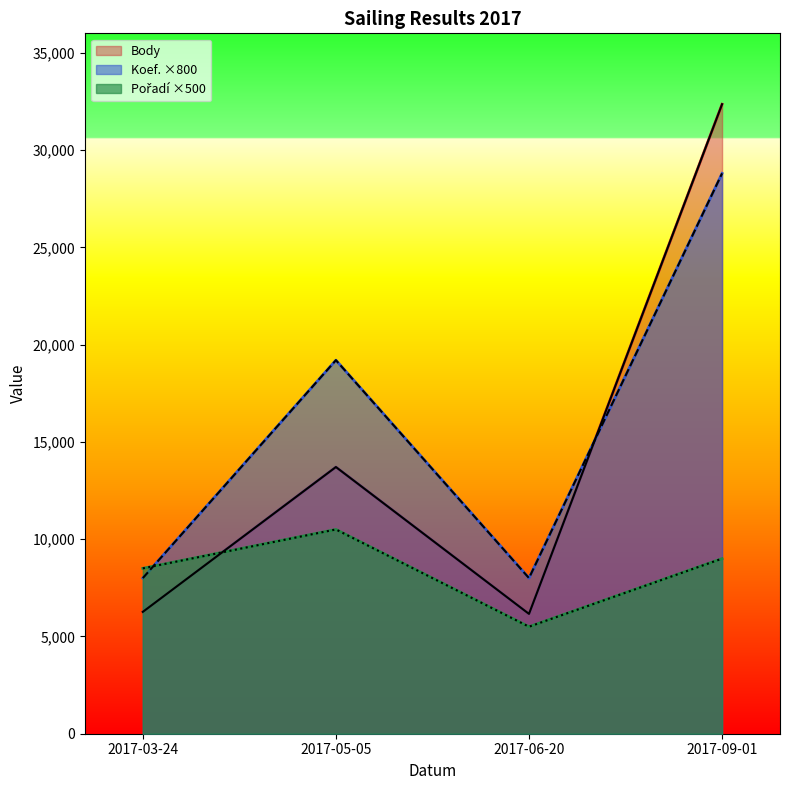

What is the sum of all Pořadí values?

33500